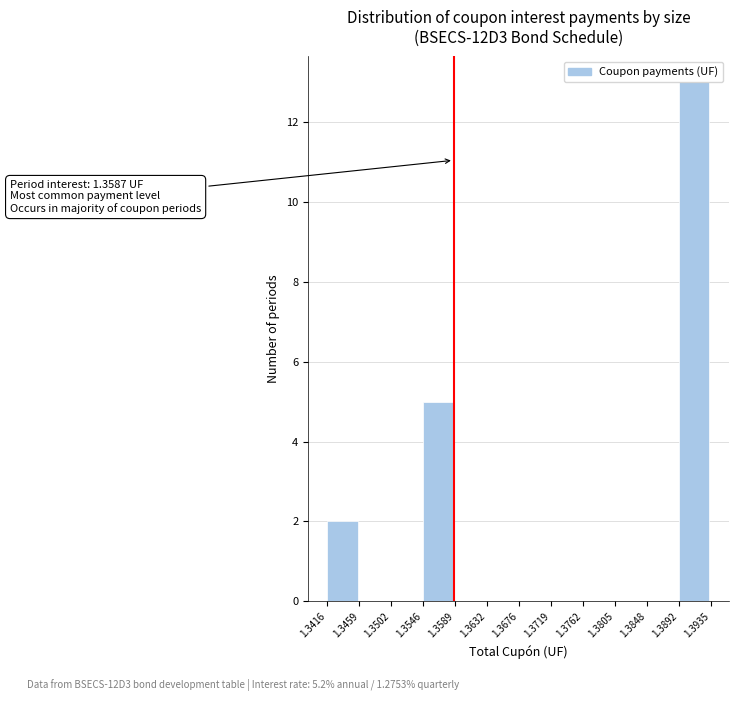

Over which range of the x-axis is the bar tallest?

1.3892 to 1.3935